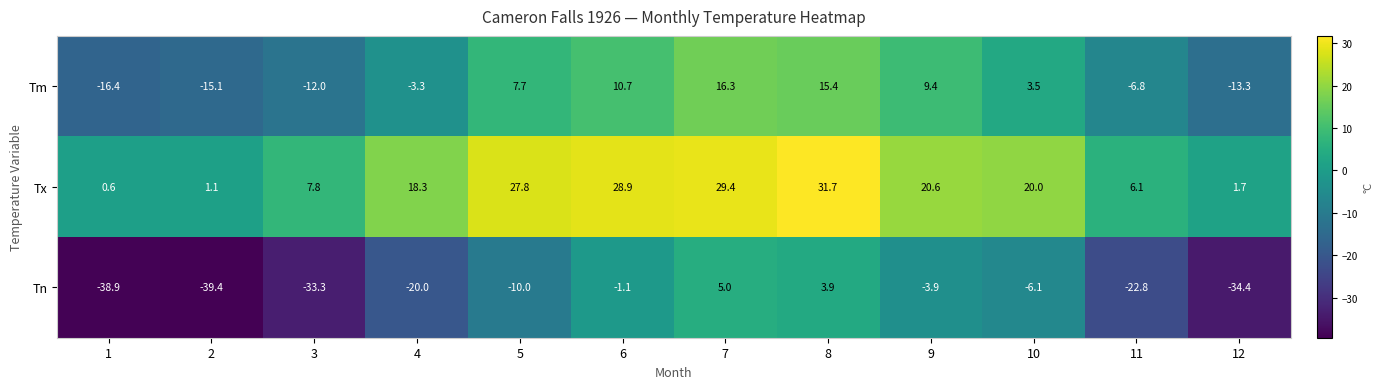

At which label does Tm reach its peak?

7